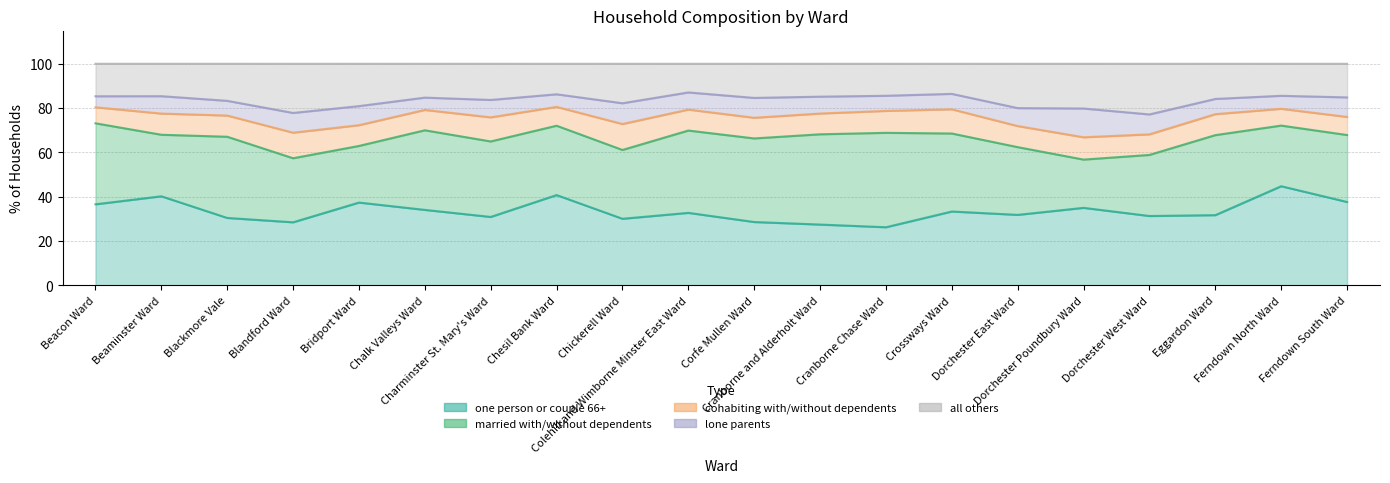

What is the approximate value of married with/without dependents at Charminster St. Mary's Ward?

34.1